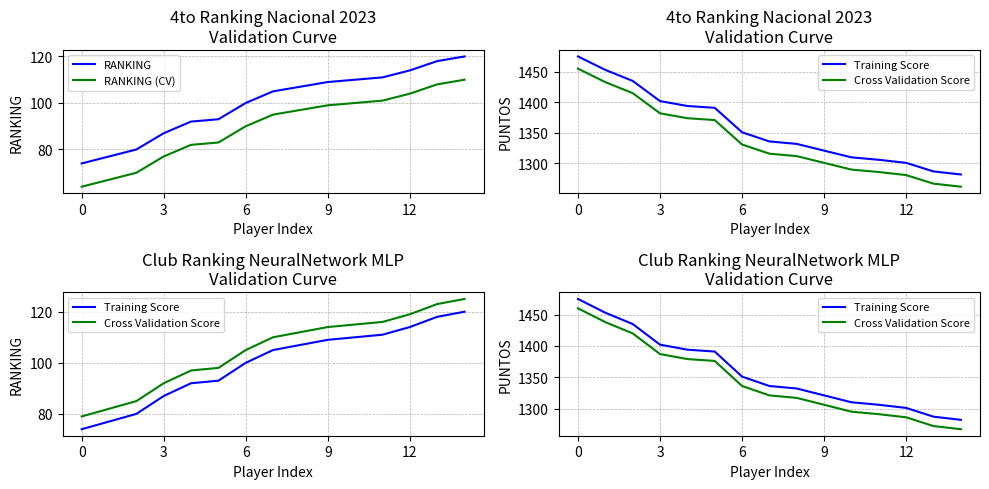

True or false: RANKING and Cross Validation Score intersect in this chart.

False